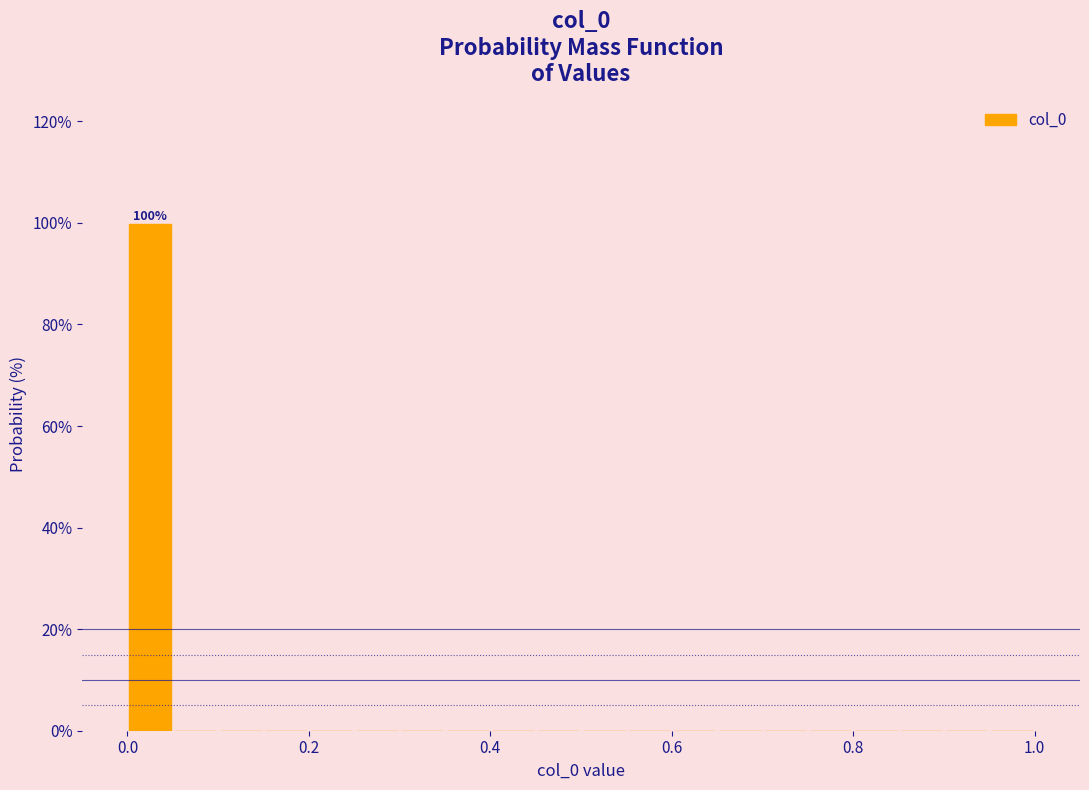

Around what value on the x-axis is the tallest bar? Give the approximate position of its centre, as read against the axis.

0.02